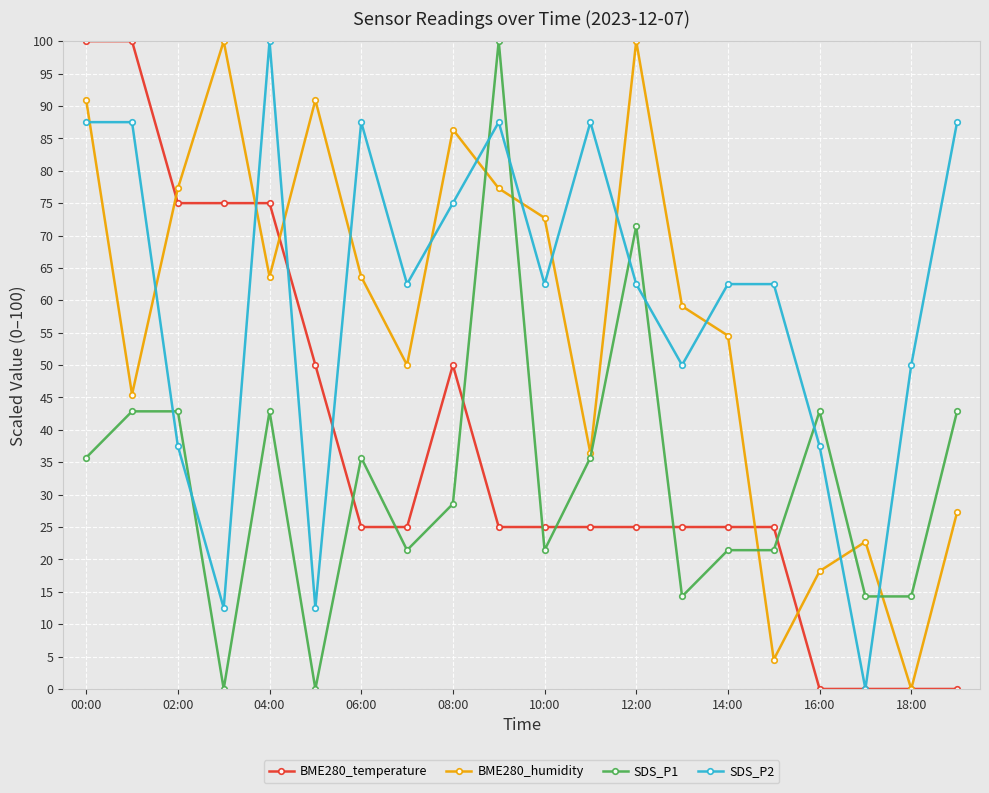

What is the sum of all BME280_humidity values?

1140.9